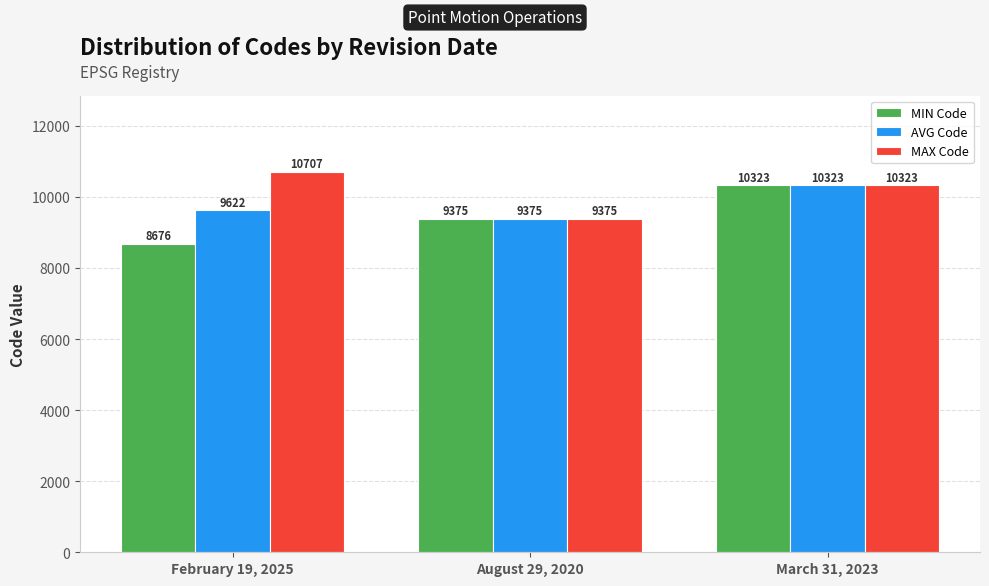

What is the minimum value shown in the chart?

8676